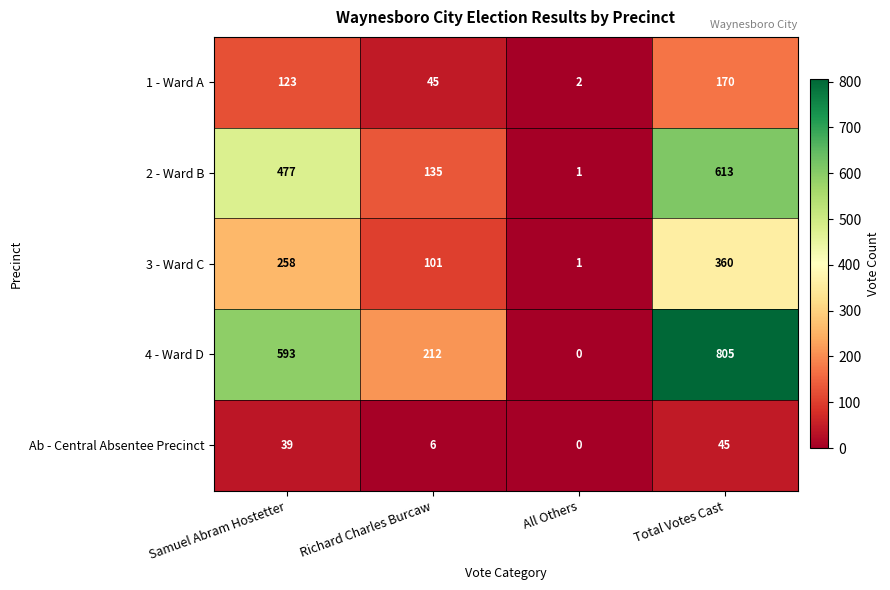

What is the difference between the highest and lowest values at Samuel Abram Hostetter?

554